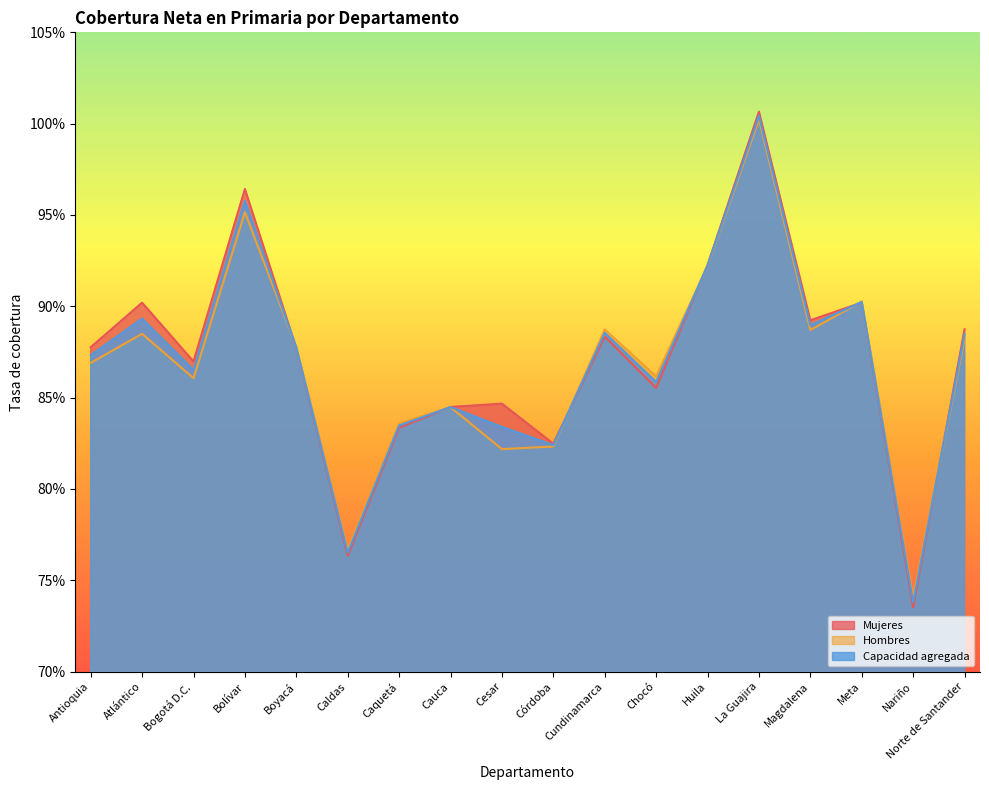

Reading left to right, what are all the values shown in this chart?

Mujeres: Antioquia=0.9	Atlántico=0.9	Bogotá D.C.=0.9	Bolívar=1.0	Boyacá=0.9	Caldas=0.8	Caquetá=0.8	Cauca=0.8	Cesar=0.8	Córdoba=0.8	Cundinamarca=0.9	Chocó=0.9	Huila=0.9	La Guajira=1.0	Magdalena=0.9	Meta=0.9	Nariño=0.7	Norte de Santander=0.9
Hombres: Antioquia=0.9	Atlántico=0.9	Bogotá D.C.=0.9	Bolívar=1.0	Boyacá=0.9	Caldas=0.8	Caquetá=0.8	Cauca=0.8	Cesar=0.8	Córdoba=0.8	Cundinamarca=0.9	Chocó=0.9	Huila=0.9	La Guajira=1.0	Magdalena=0.9	Meta=0.9	Nariño=0.7	Norte de Santander=0.9
Capacidad agregada: Antioquia=0.9	Atlántico=0.9	Bogotá D.C.=0.9	Bolívar=1.0	Boyacá=0.9	Caldas=0.8	Caquetá=0.8	Cauca=0.8	Cesar=0.8	Córdoba=0.8	Cundinamarca=0.9	Chocó=0.9	Huila=0.9	La Guajira=1.0	Magdalena=0.9	Meta=0.9	Nariño=0.7	Norte de Santander=0.9